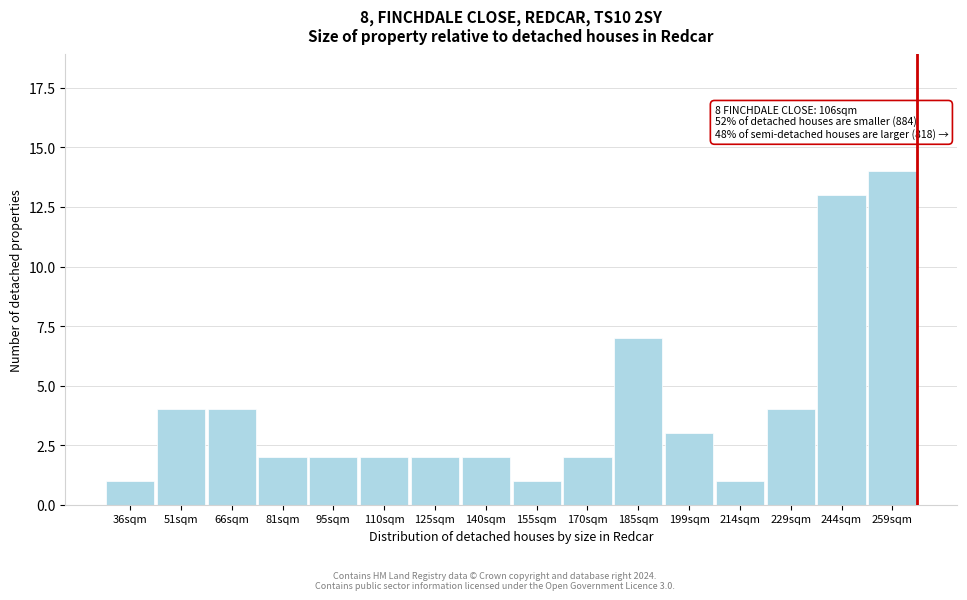

Reading left to right, list all the values displayed in this chart.

36sqm=1	51sqm=4	66sqm=4	81sqm=2	95sqm=2	110sqm=2	125sqm=2	140sqm=2	155sqm=1	170sqm=2	185sqm=7	199sqm=3	214sqm=1	229sqm=4	244sqm=13	259sqm=14